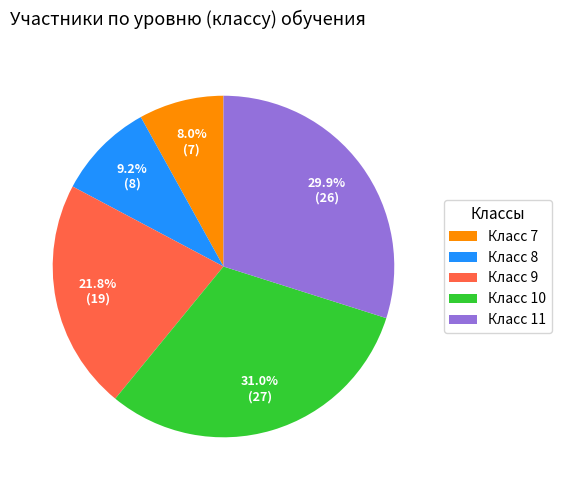

Does Класс 11 account for over 50% of the chart?

No